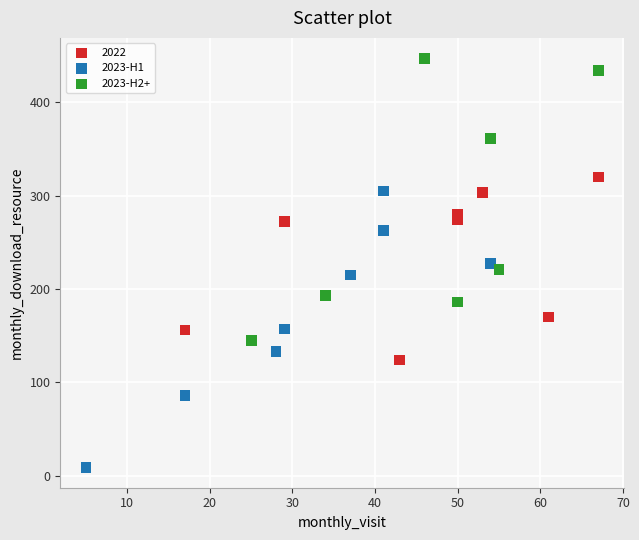

What are all the series names shown in the legend?

2022, 2023-H1, 2023-H2+